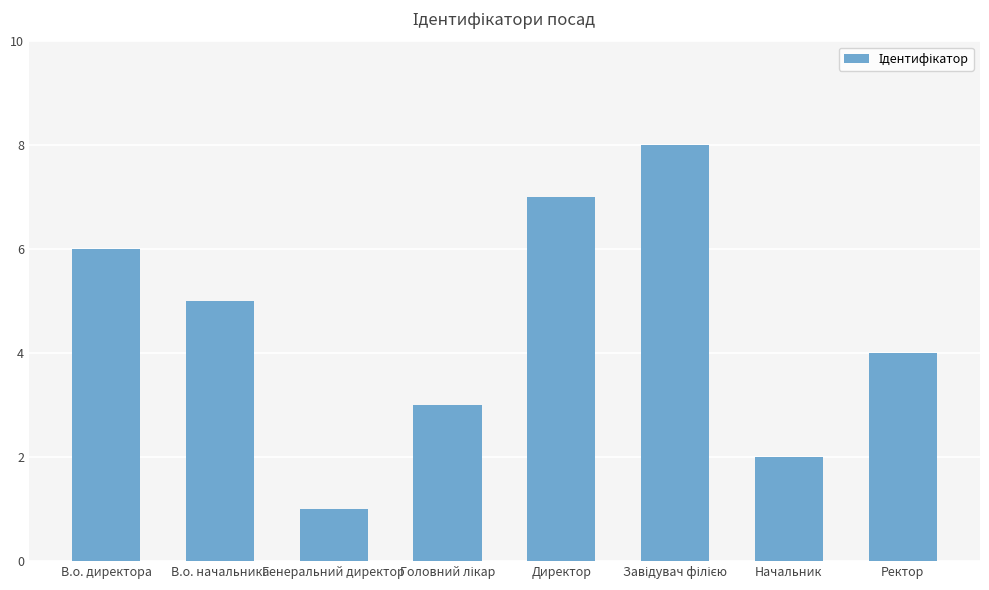

Approximately how many times larger is the value at Директор compared to В.о. начальника?

1.4